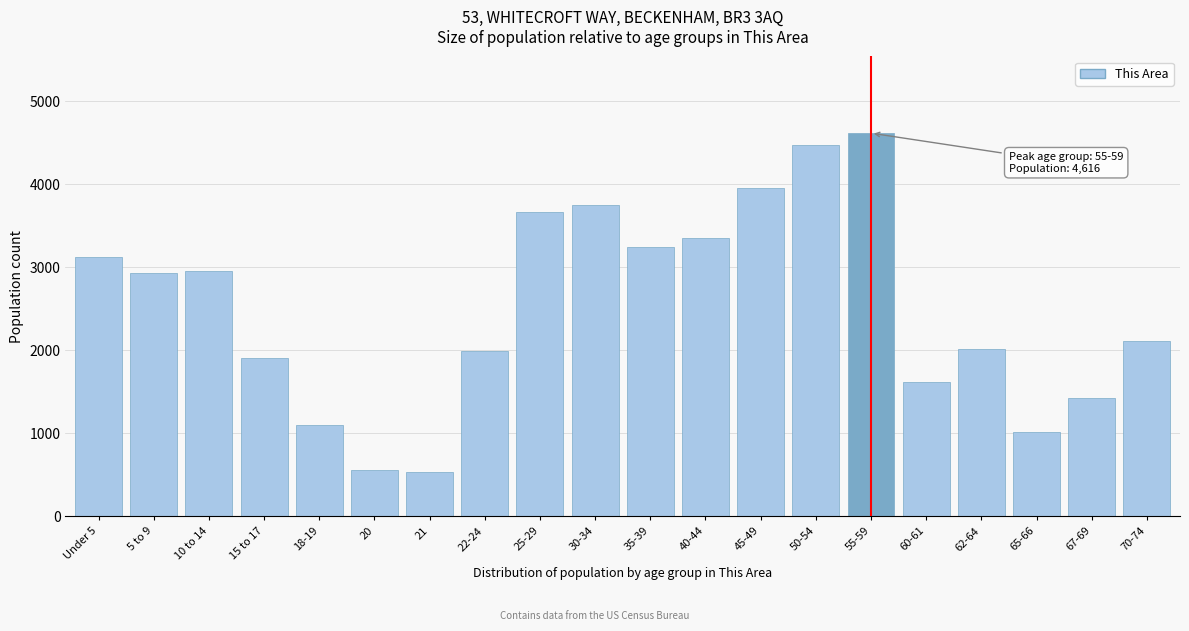

What is the change in value from Under 5 to 35-39?

+115